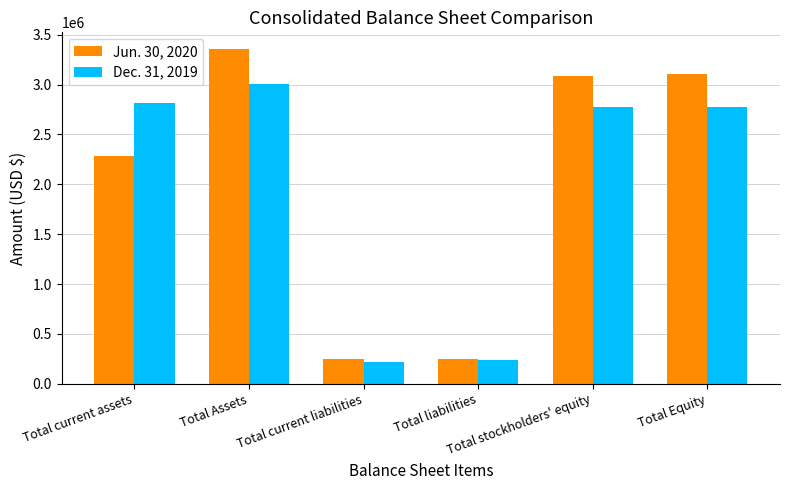

Does the chart contain stacked bars?

No